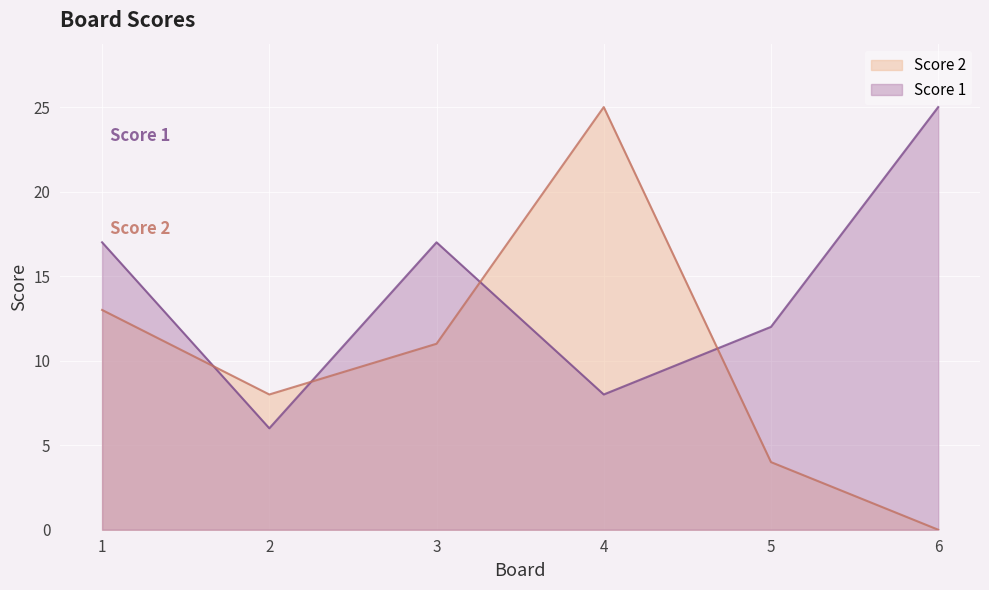

Reading left to right, transcribe all the data shown in this chart.

Score 1: 17	6	17	8	12	25
Score 2: 13	8	11	25	4	0